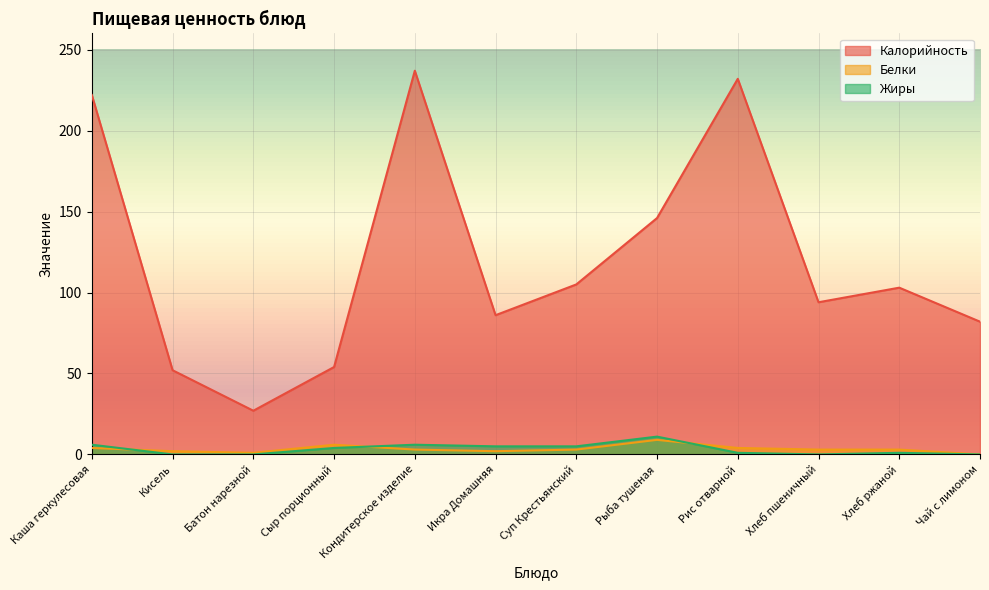

How many data points in Калорийность are less than 103?

6